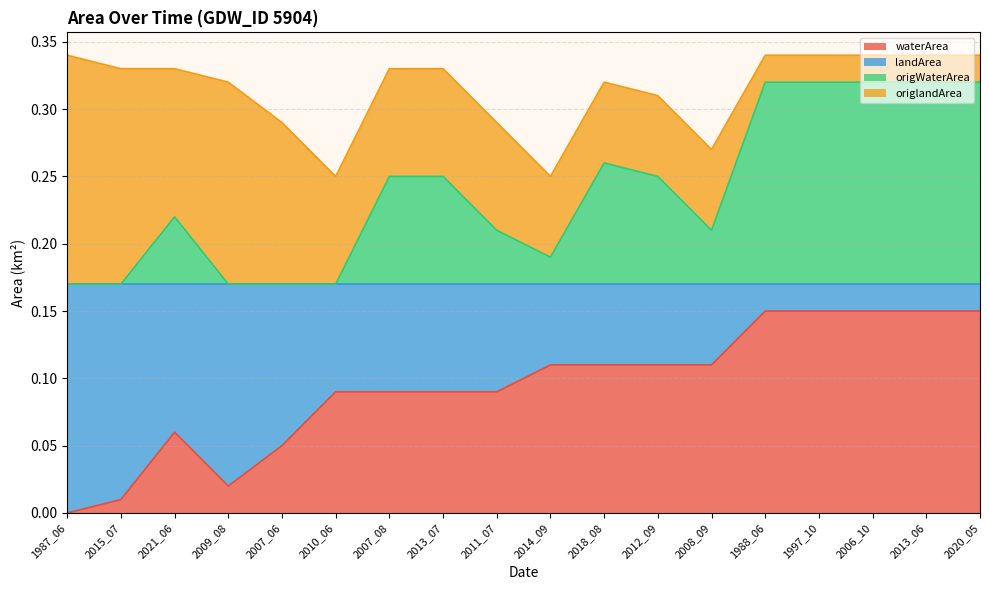

Which category has the highest value in the origWaterArea series?

1988_06